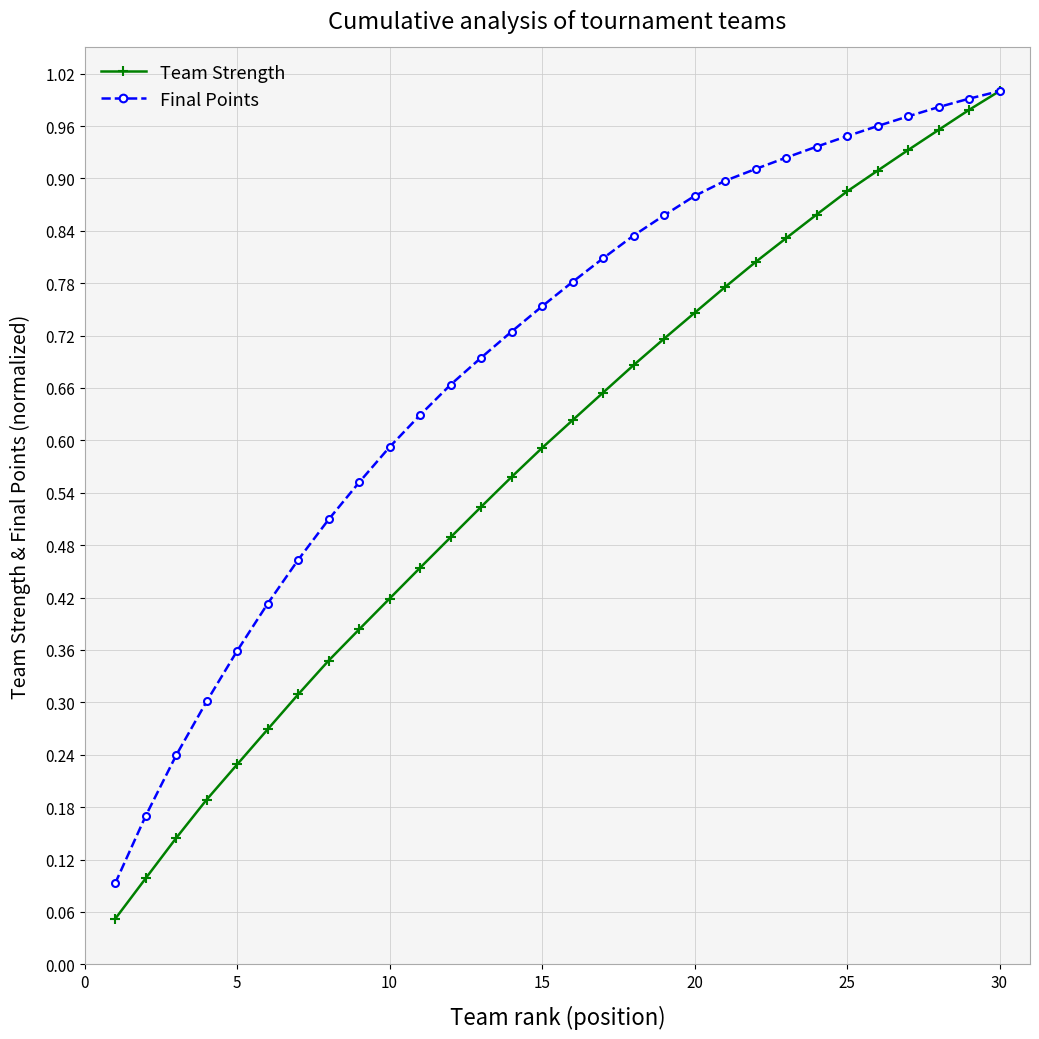

True or false: Team Strength has more than 2 points higher than both neighbors.

False